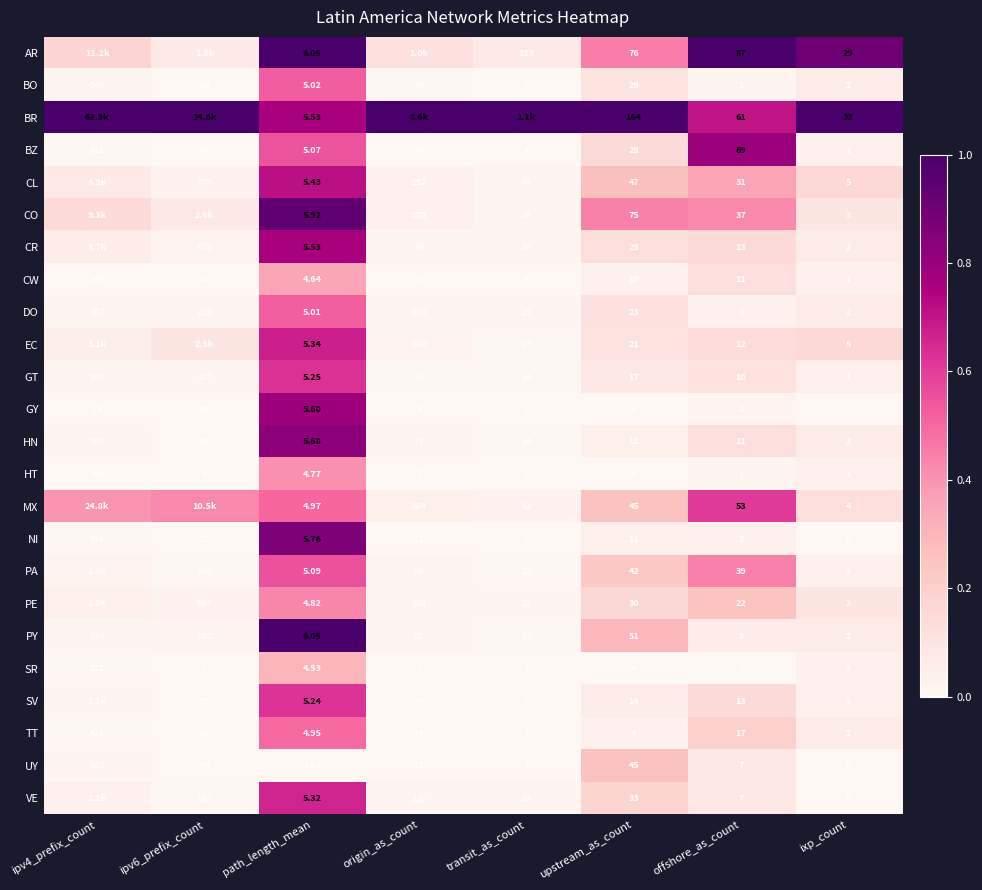

Where is BZ nearest to the value 166?

offshore_as_count